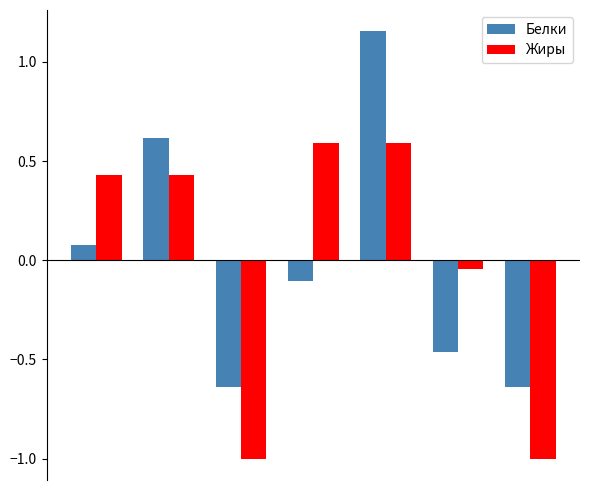

What are all the series names shown in the legend?

Белки, Жиры